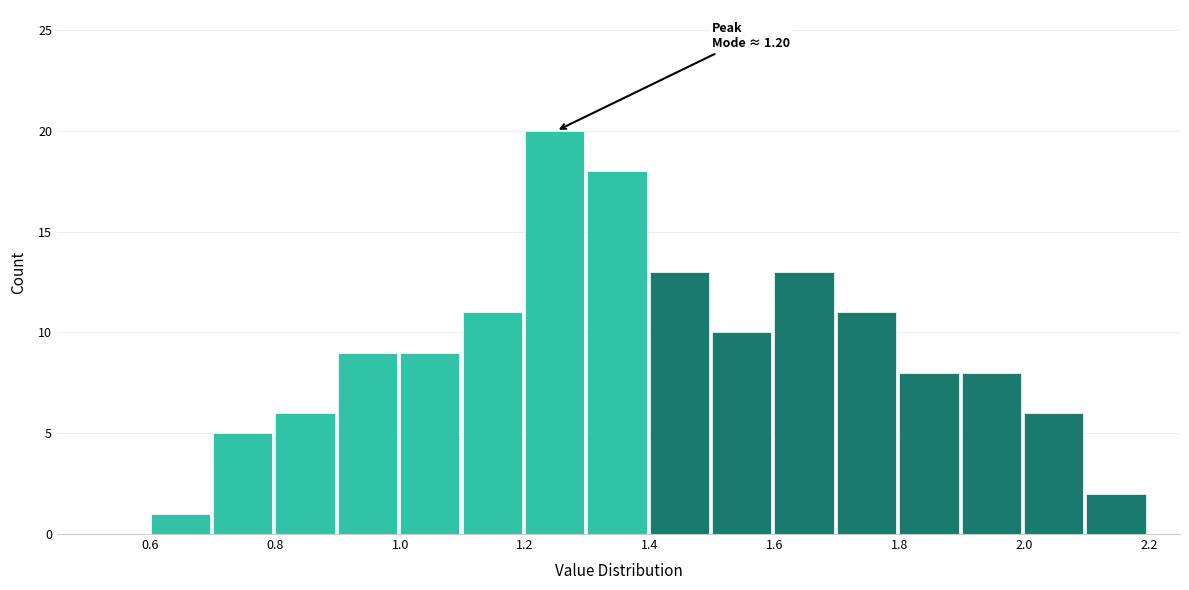

Which range on the x-axis has the tallest bar?

1.2 to 1.3